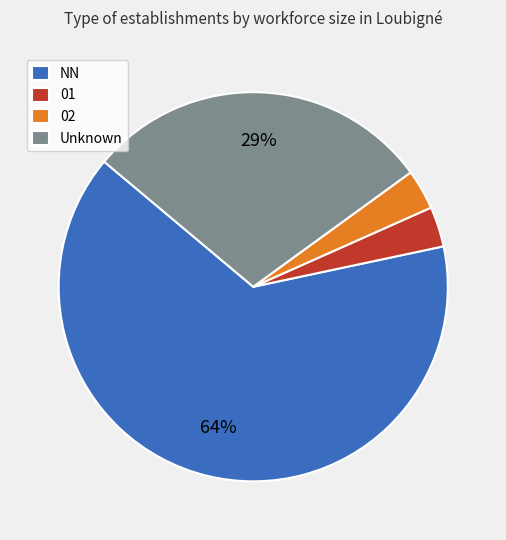

What percentage is the 01 slice, to the nearest percent?

3%